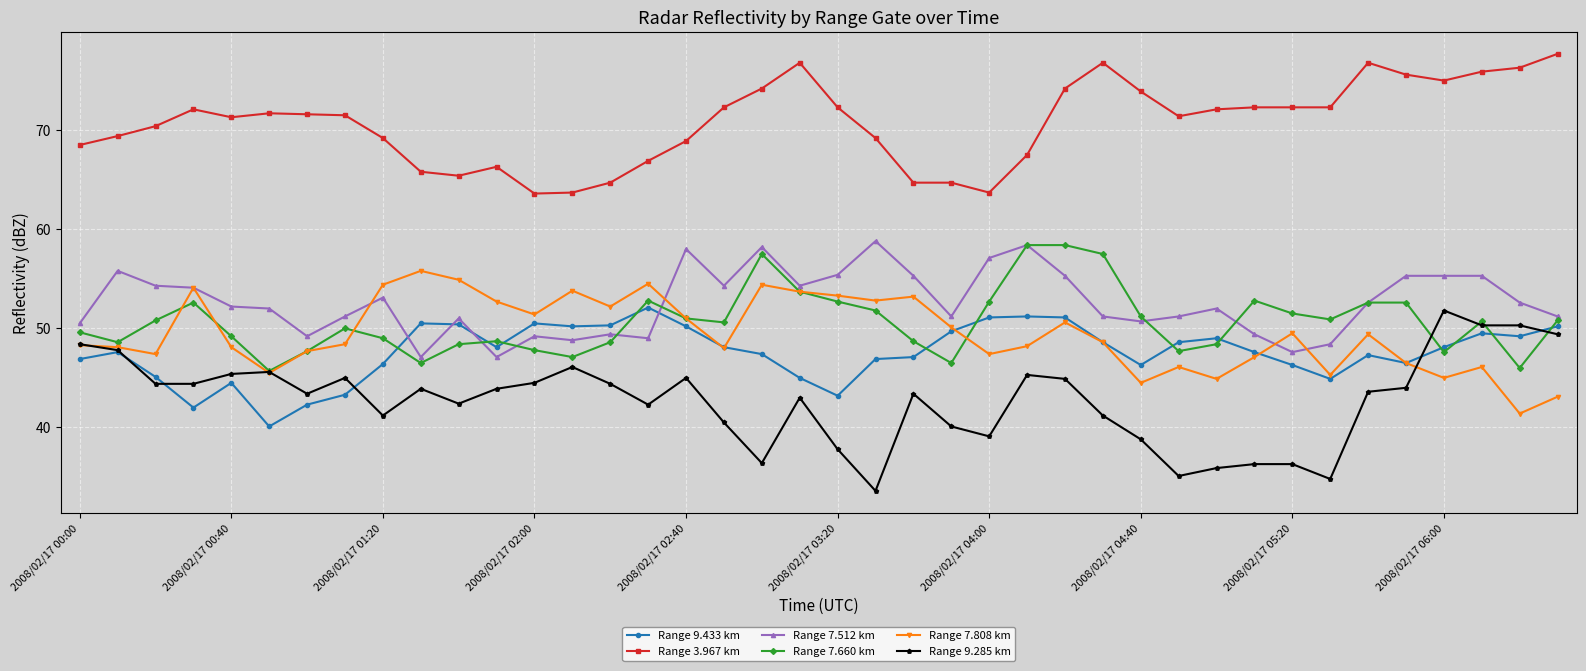

What is the value of the Range 9.285 km point at the 38th from the left?

50.3